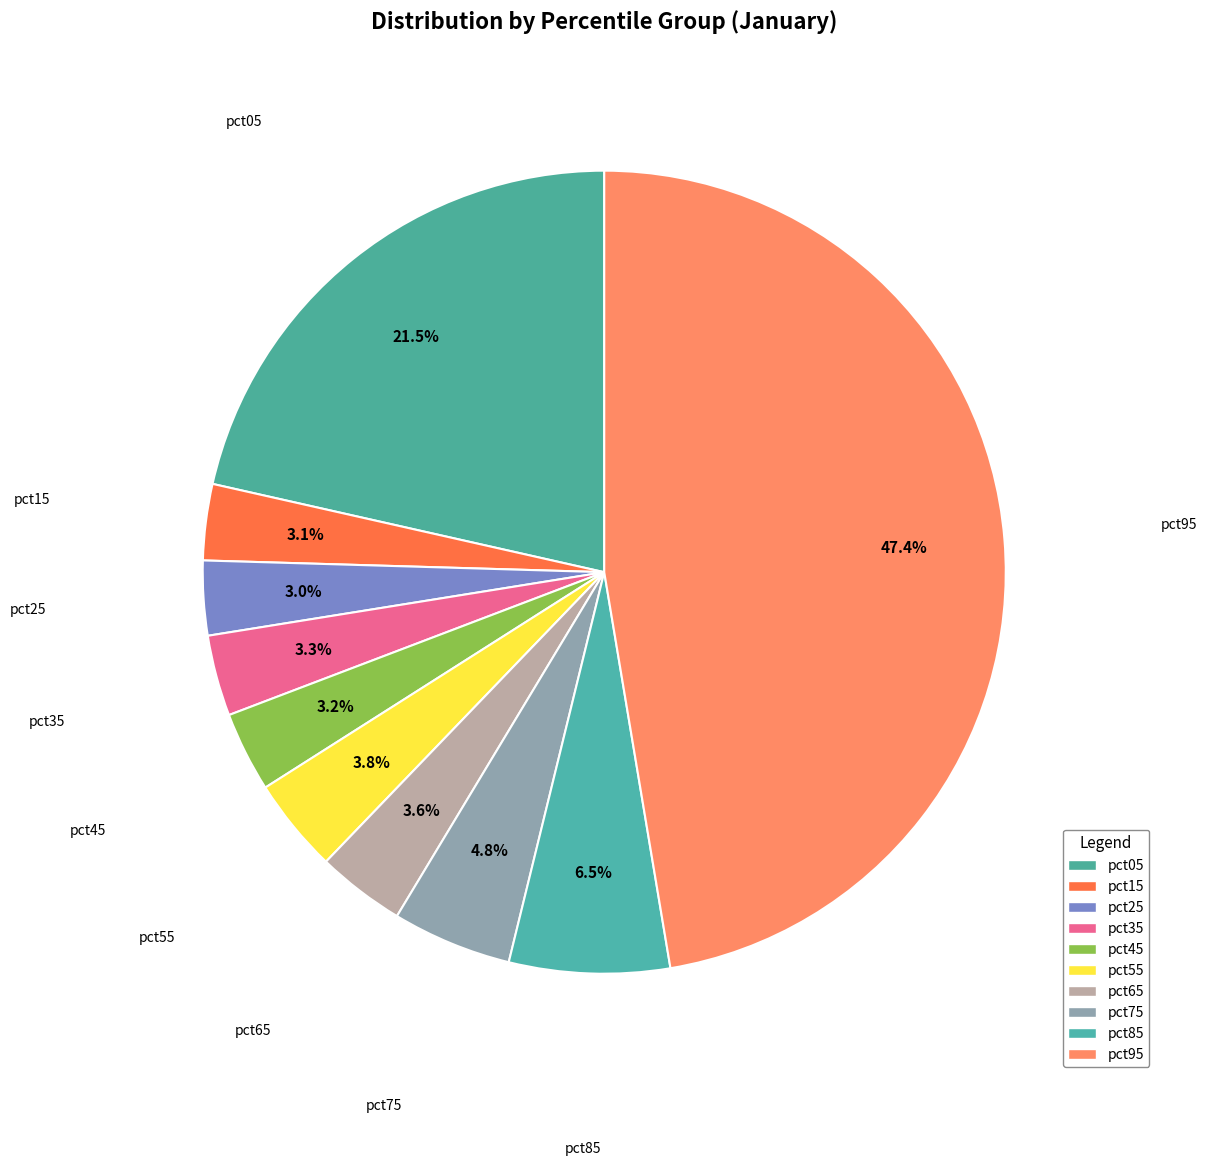

Do pct95 and pct85 together represent more than half of the pie?

Yes